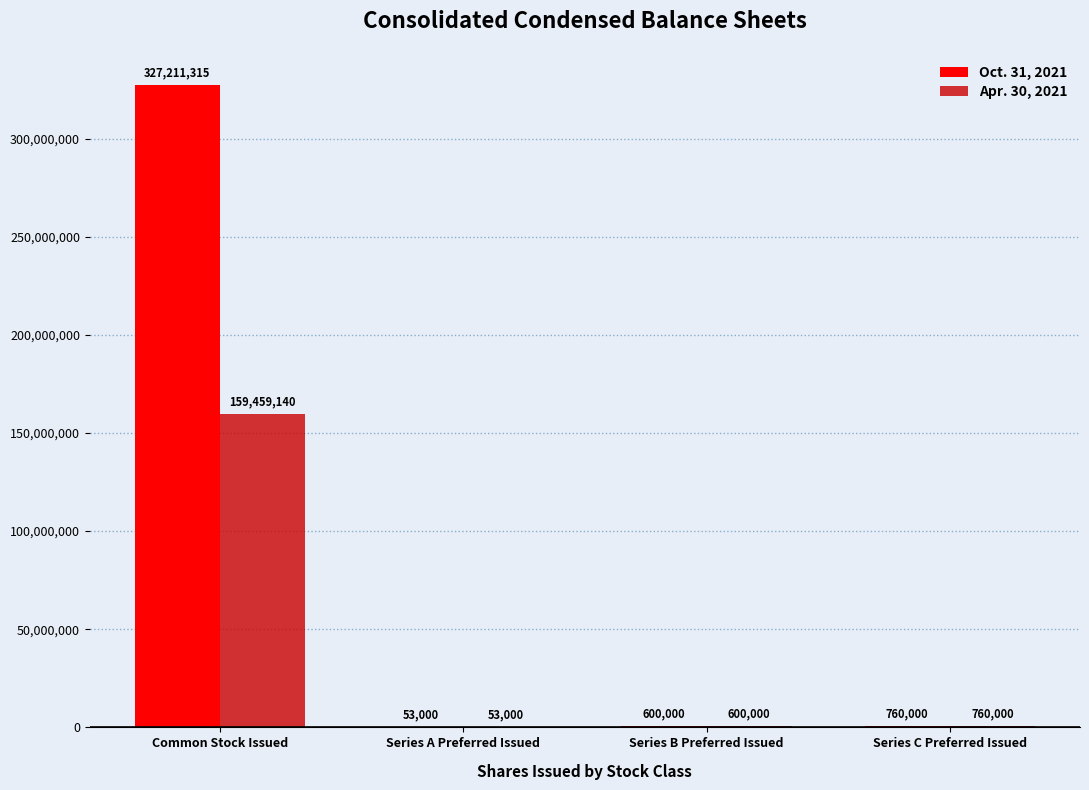

At which label is Oct. 31, 2021 closest to 163632157?

Series C Preferred Issued